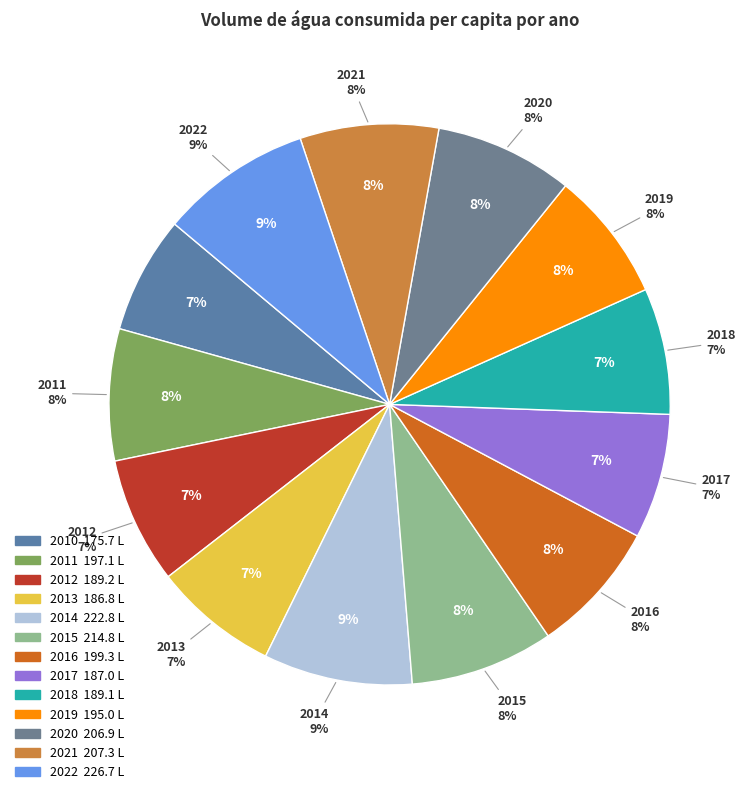

Does 2021 represent more than half of the total?

No